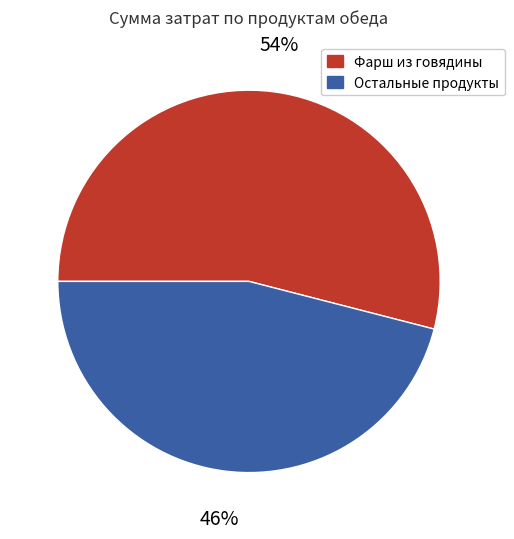

Combined, do Остальные продукты and Фарш из говядины account for over 50%?

Yes